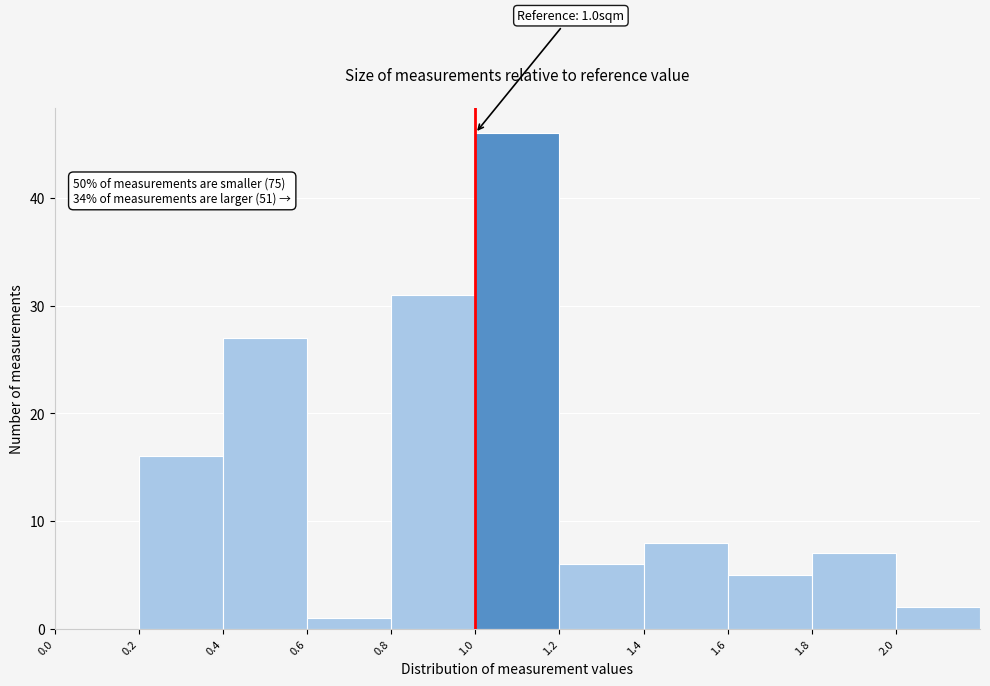

Which range on the x-axis has the tallest bar?

1.0 to 1.2